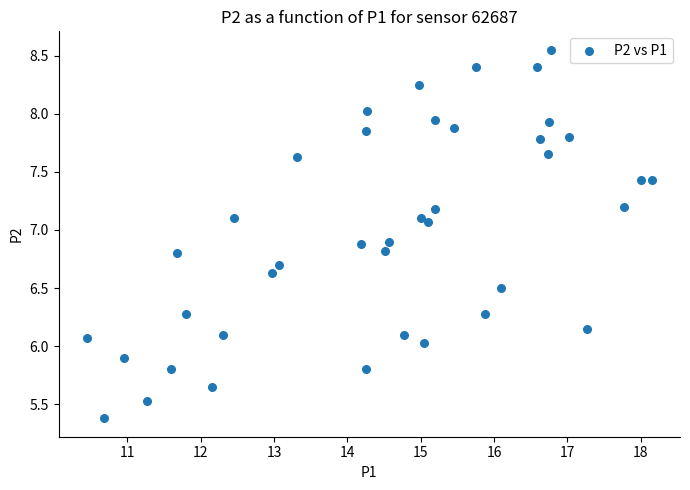

What is the range of Y values (max minus min)?

3.2